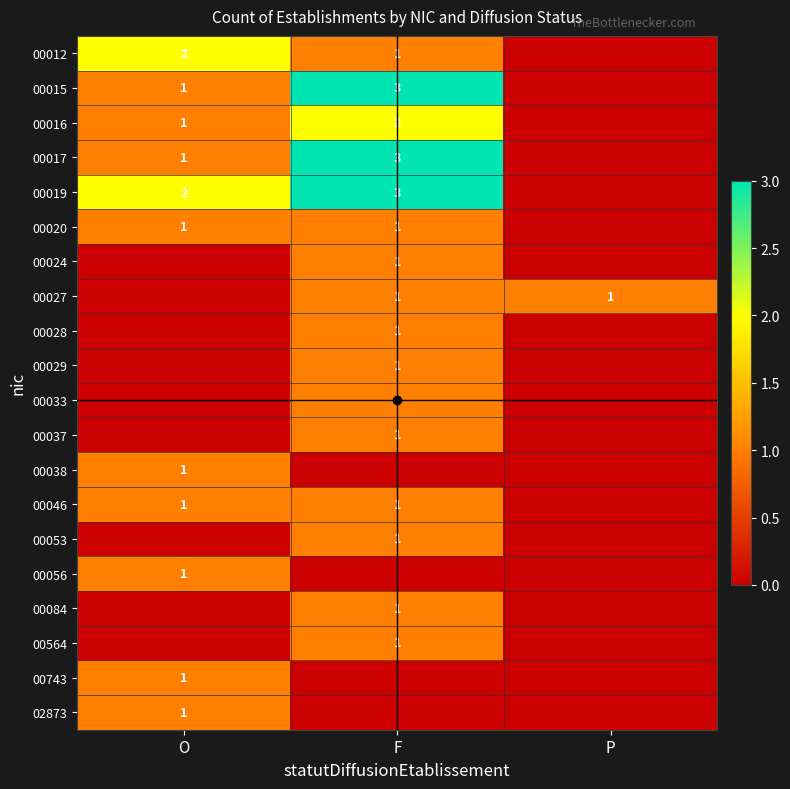

The value of 00012 at F is 1. True or false?

True